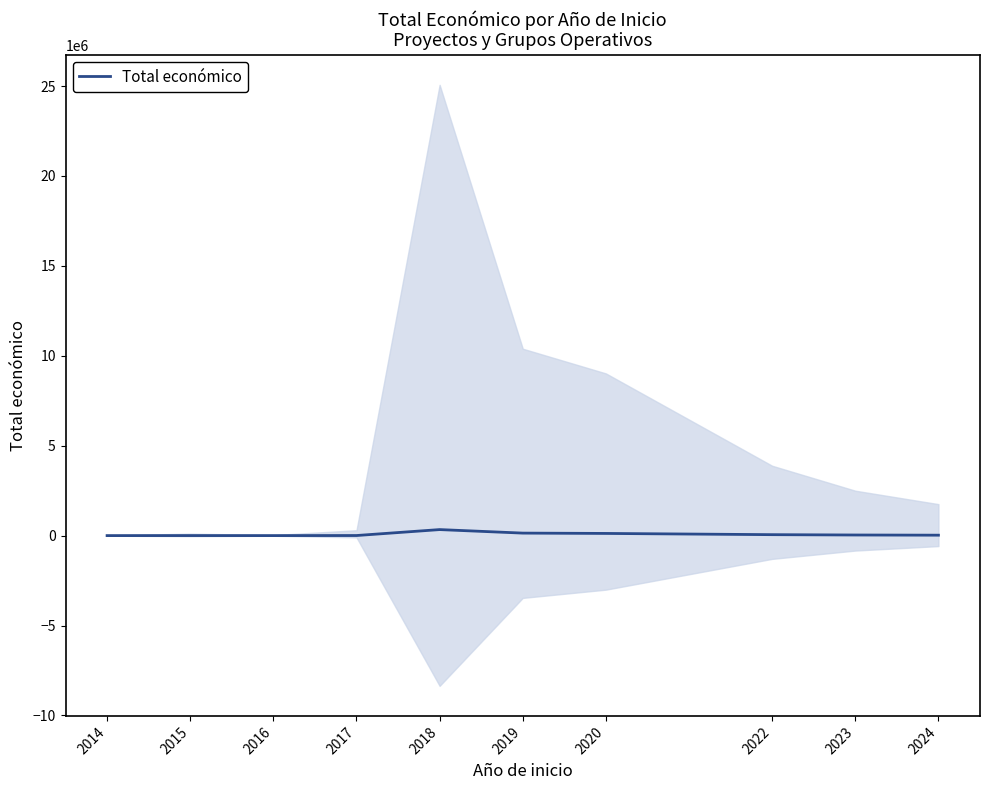

Rank the categories by value from highest to lowest.

2018, 2019, 2020, 2022, 2023, 2024, 2017, 2015, 2016, 2014